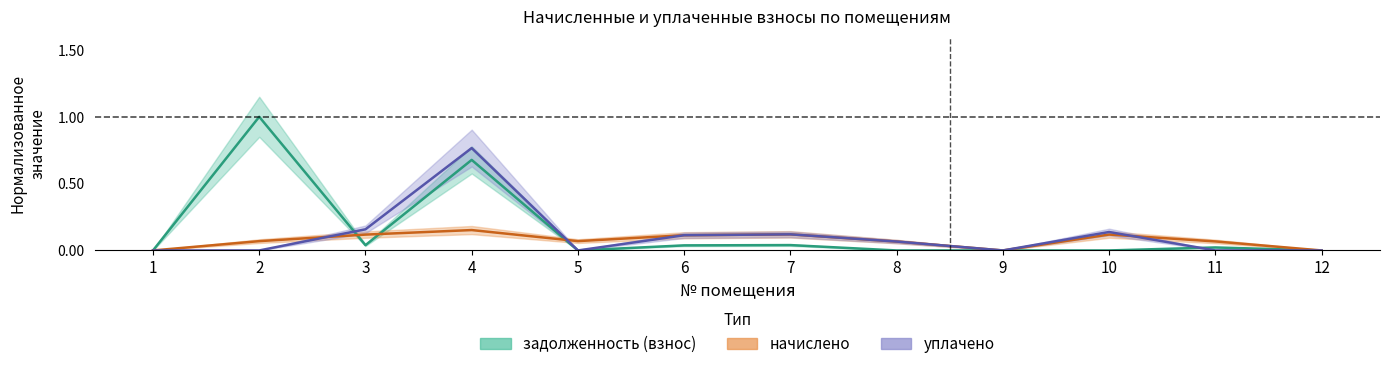

The value of начислено at 10 is 0.0. True or false?

False